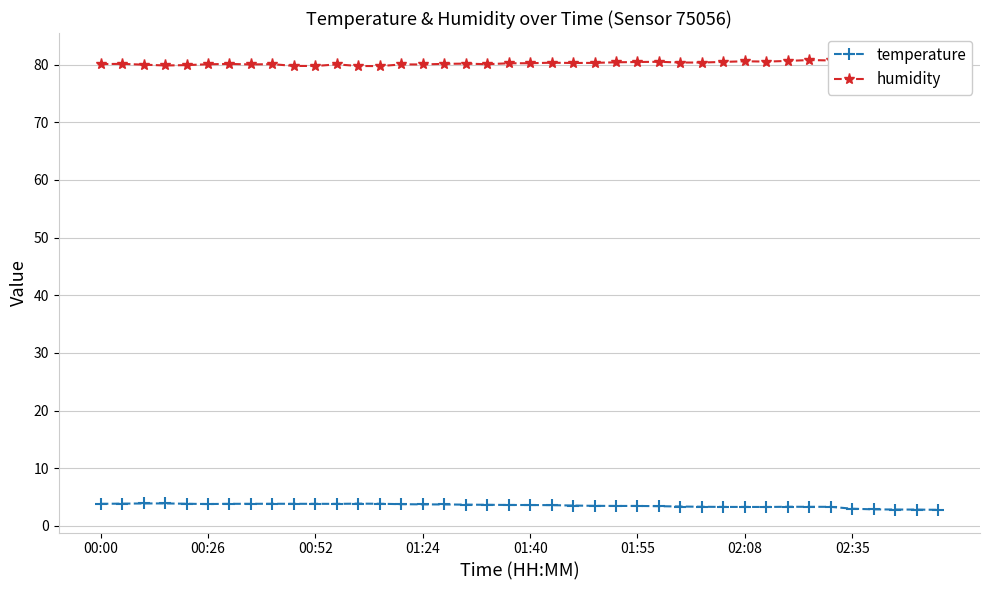

Is the value of humidity at 02:08 greater than the value of temperature at 02:08?

Yes